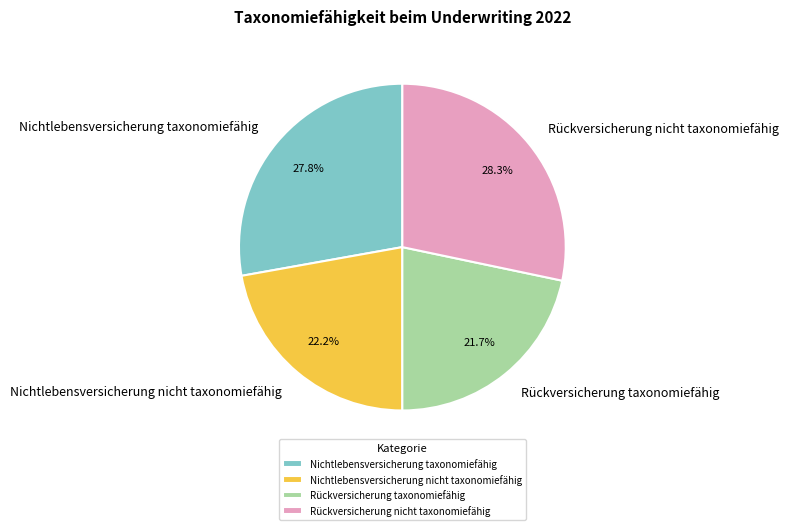

How many slices are in this pie chart?

4